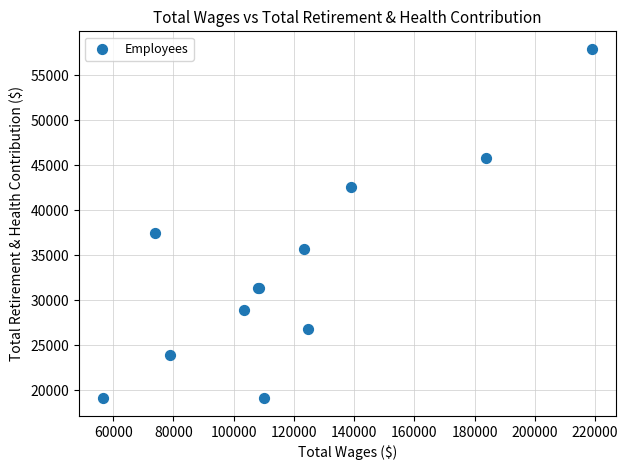

What Y value in the scatter plot is closest to 38512?

37422